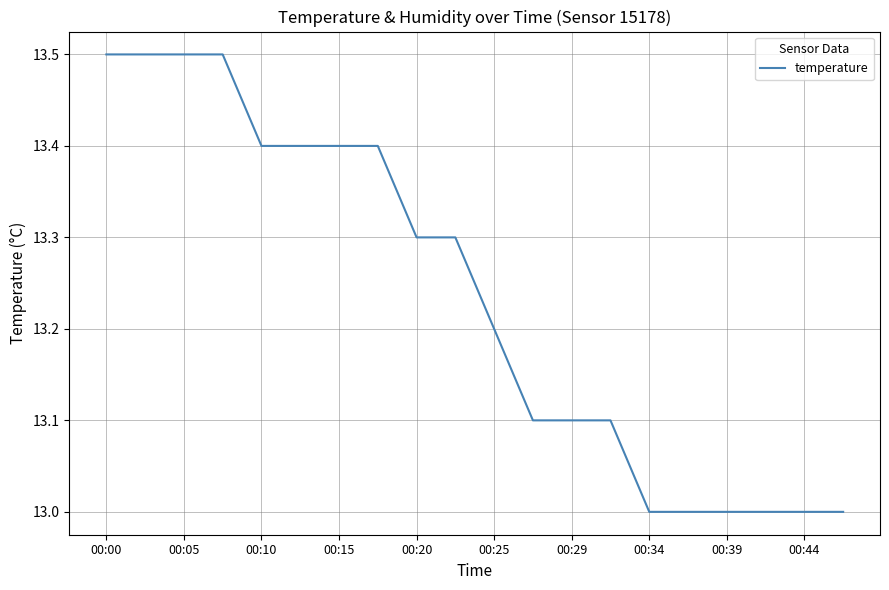

What is the difference between the maximum and minimum values?

0.5